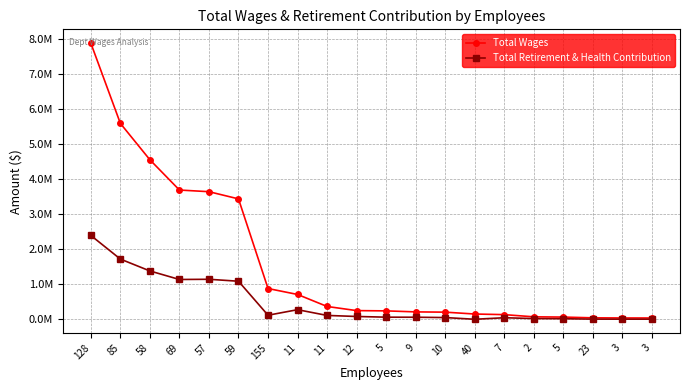

At which category does Total Retirement & Health Contribution reach its first local peak?

57